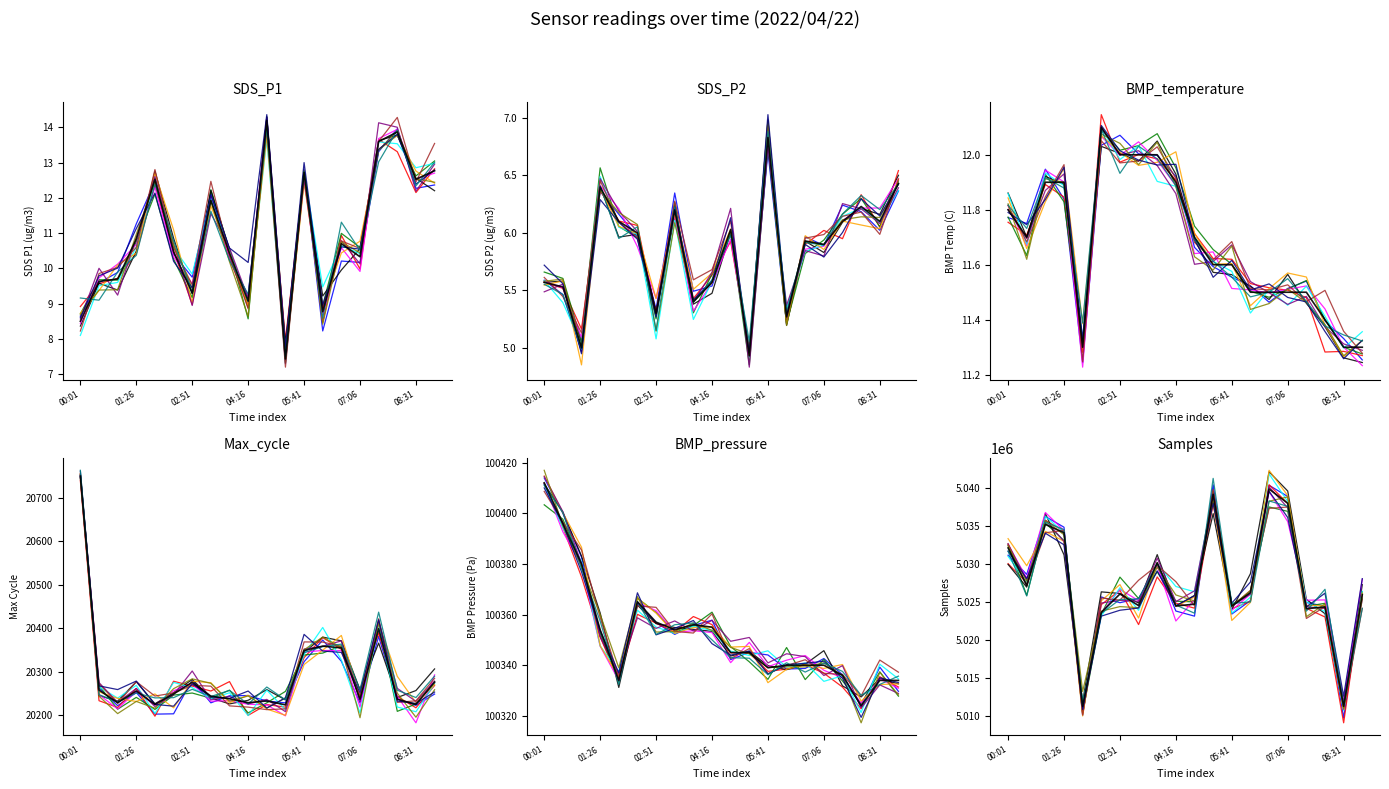

Is this an area chart (filled region under the line)?

No